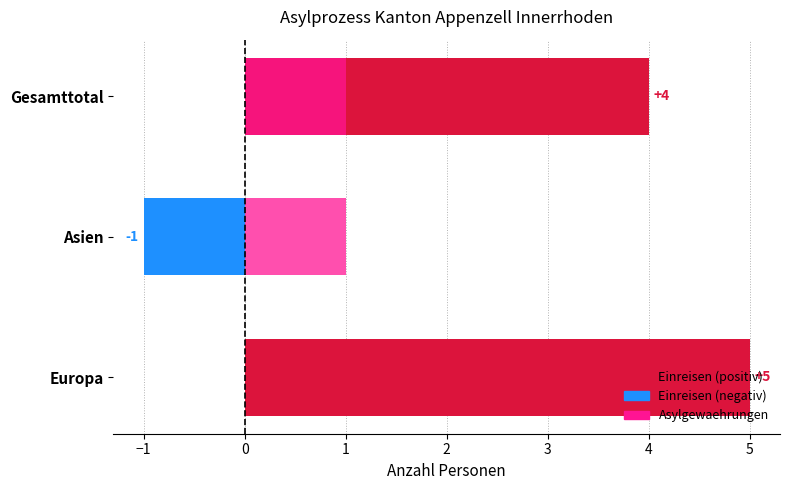

What is the smallest value displayed?

-1